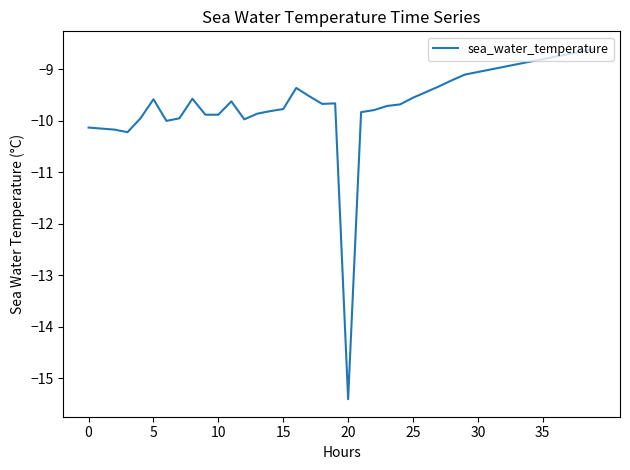

What is the greatest value displayed?

-8.6